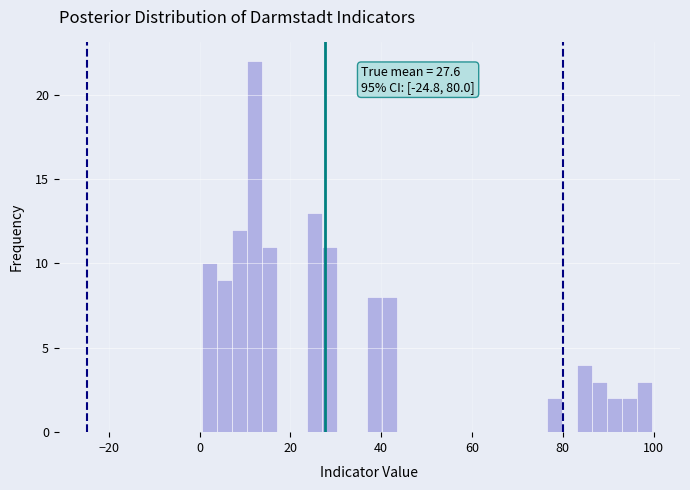

Read against the x-axis, roughly where is the centre of the tallest bar?

12